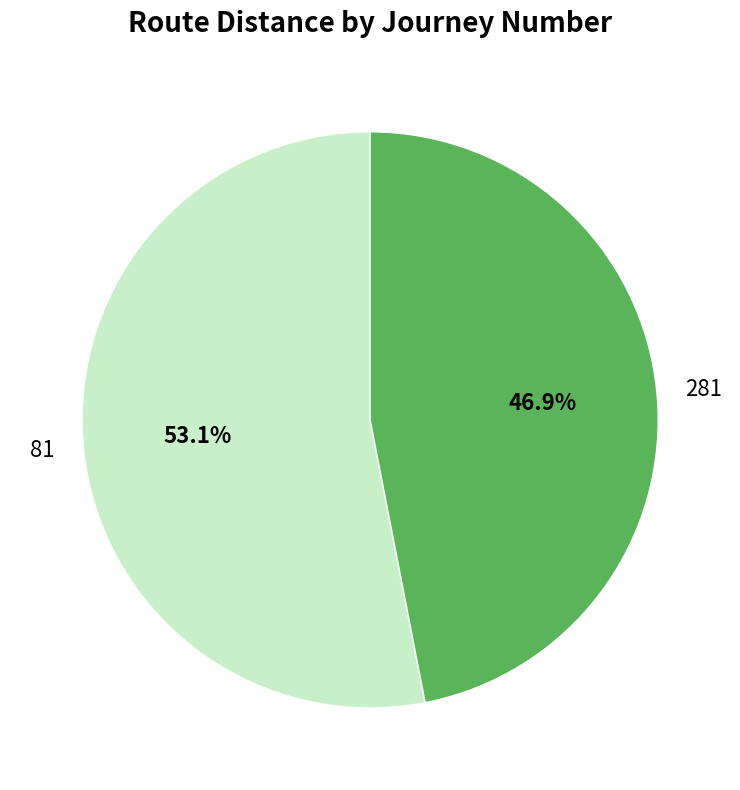

Is there a majority slice in this chart?

Yes